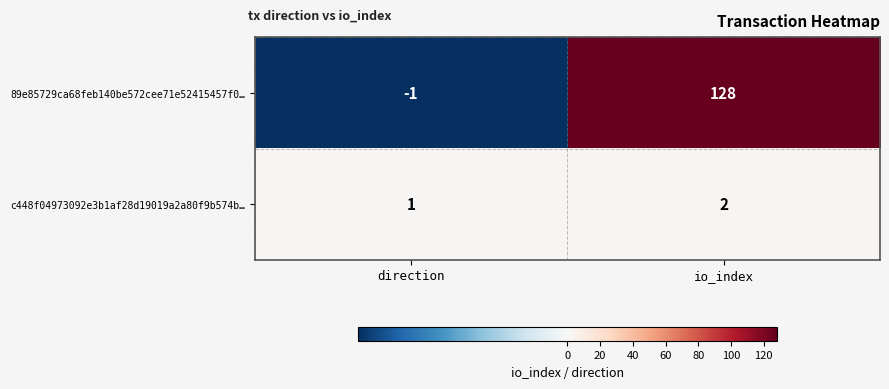

Reading left to right, list all the values displayed in this chart.

89e85729ca68feb140be572cee71e52415457f0…: direction=-1	io_index=128
c448f04973092e3b1af28d19019a2a80f9b574b…: direction=1	io_index=2